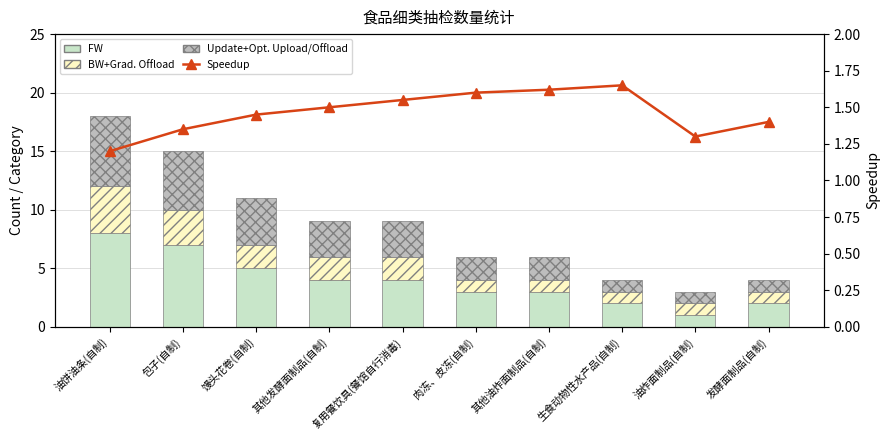

At which category is the sum across all series the highest?

油饼油条(自制)